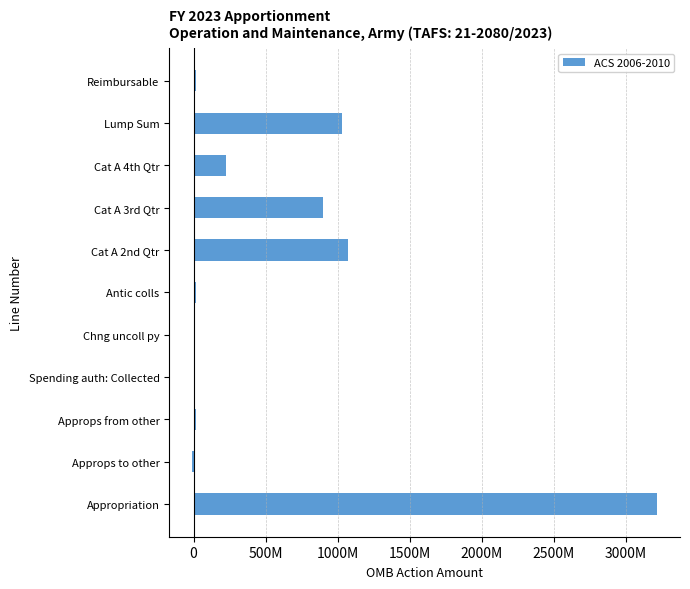

Are the bars grouped side by side (vs. stacked)?

No